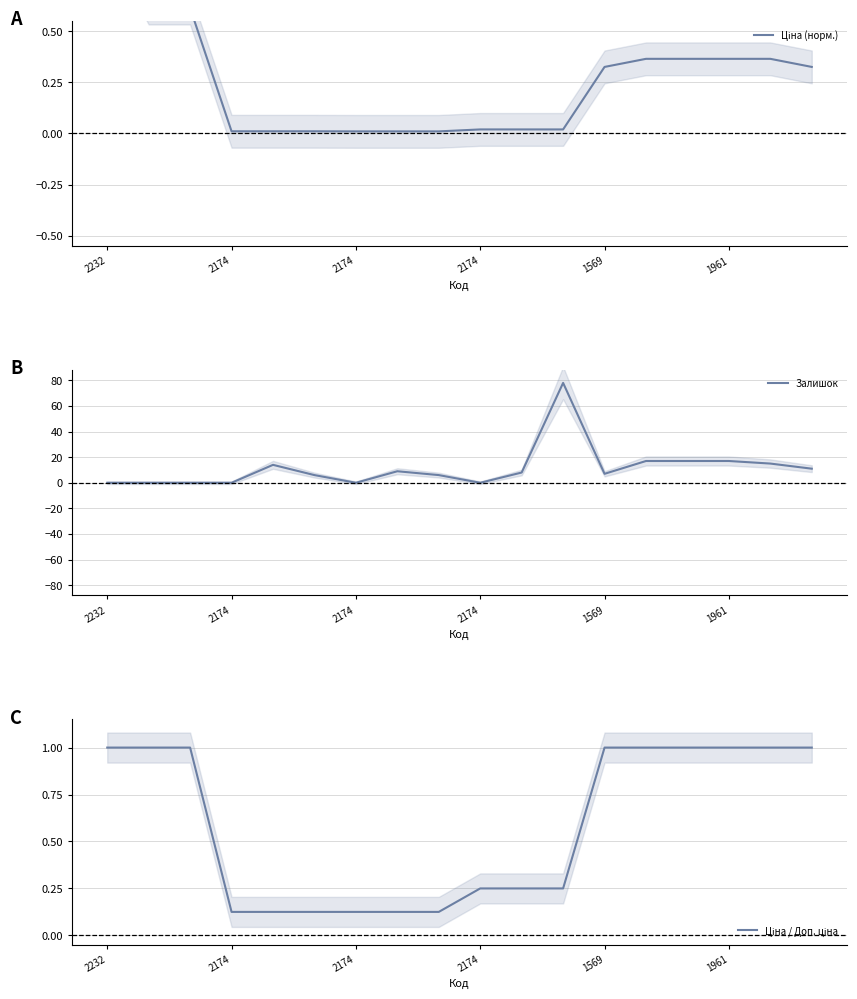

What is the difference between the second highest and minimum values in the Ціна / Доп. ціна series?

0.9